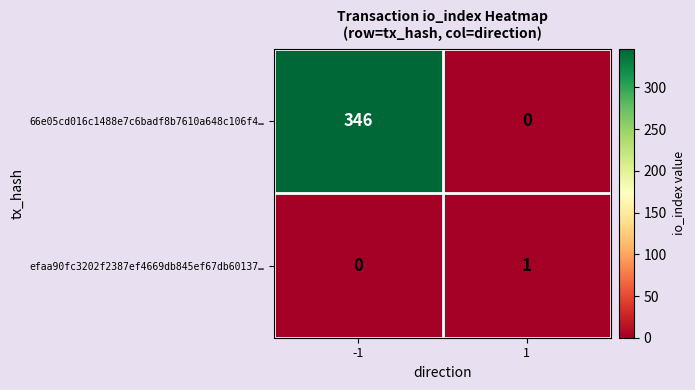

How many categories are shown in the chart?

2